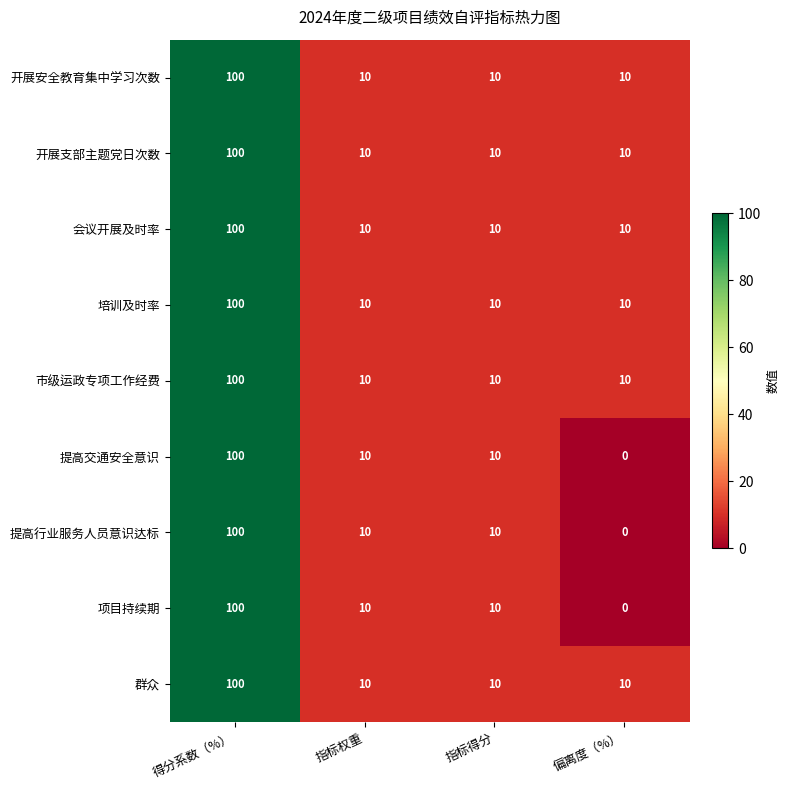

What is the total value across all series at 偏离度（%）?

60